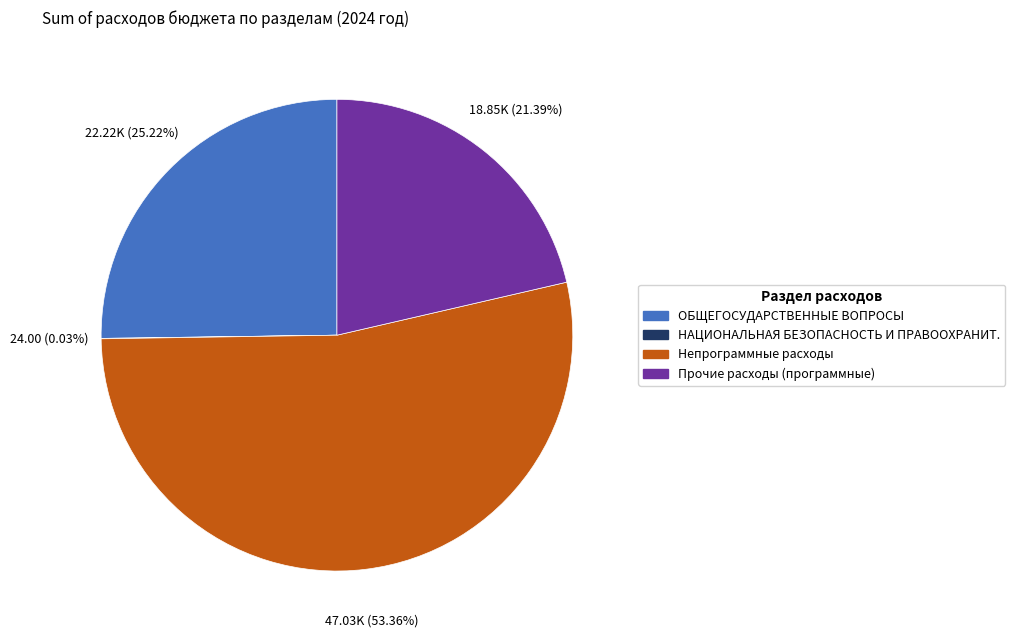

Is there a majority slice in this chart?

Yes